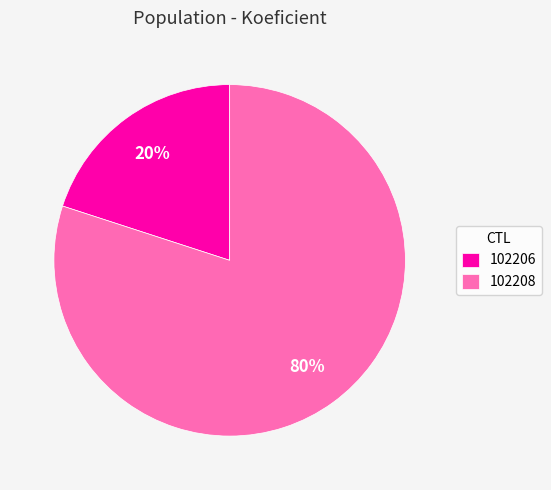

Between 102208 and 102206, which is larger?

102208